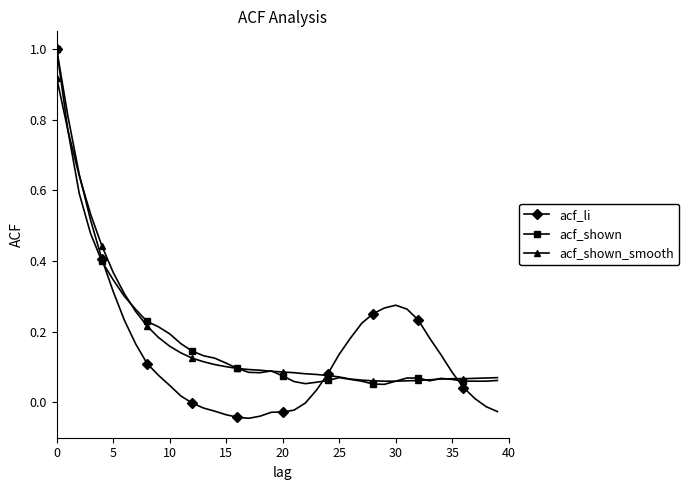

True or false: acf_shown_smooth and acf_li intersect in this chart.

True